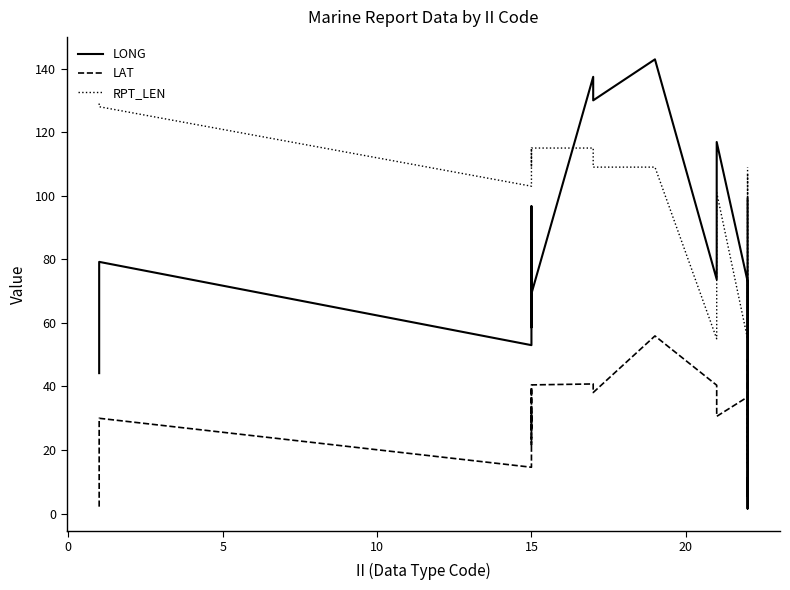

What is the value of the LAT point at the 15th from the left?

36.7